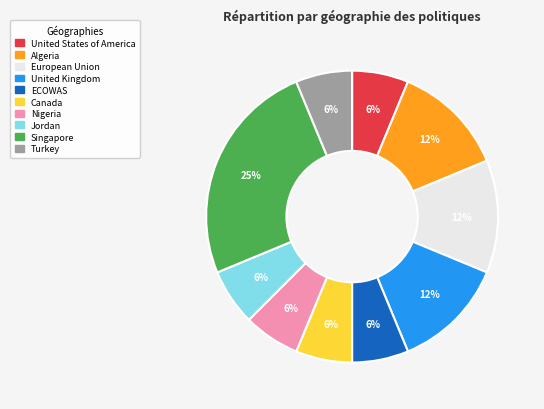

Is it true that Canada is 1% of the pie?

False